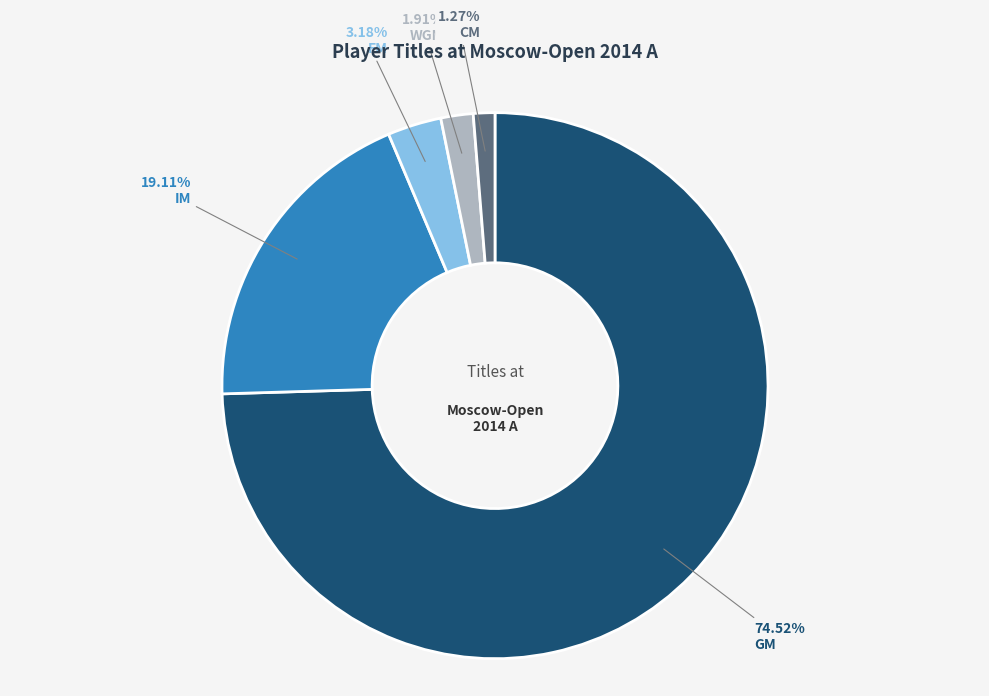

Is there a majority slice in this chart?

Yes